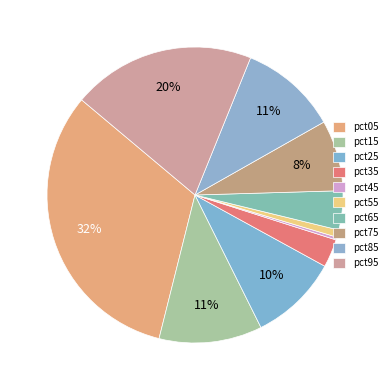

What is the change in value from pct05 to pct25?

-0.3